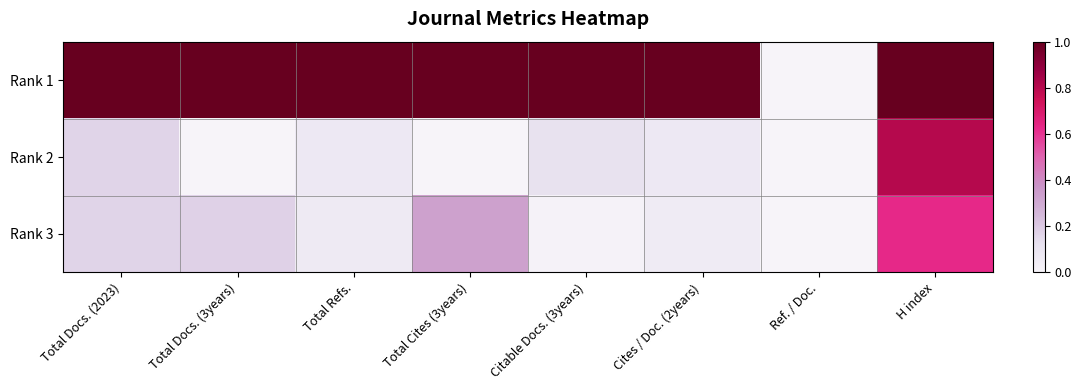

Which category has the highest value across all series?

Total Docs. (2023)